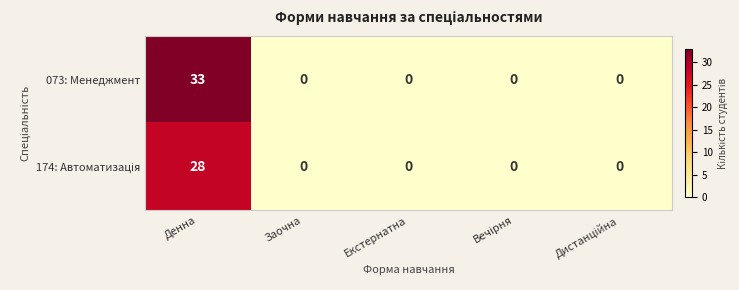

What is the greatest value displayed?

33